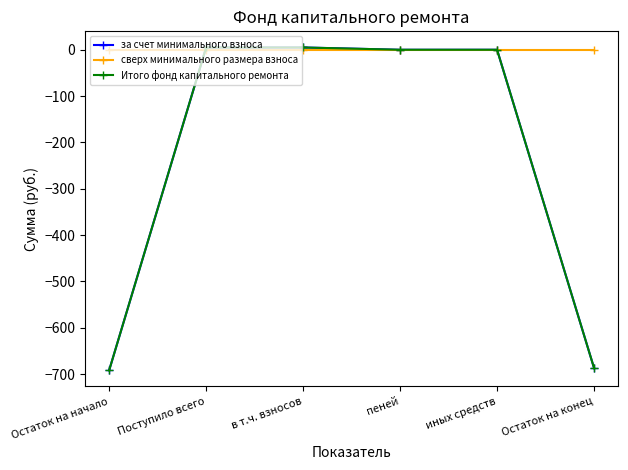

Does the chart have visible grid lines?

No